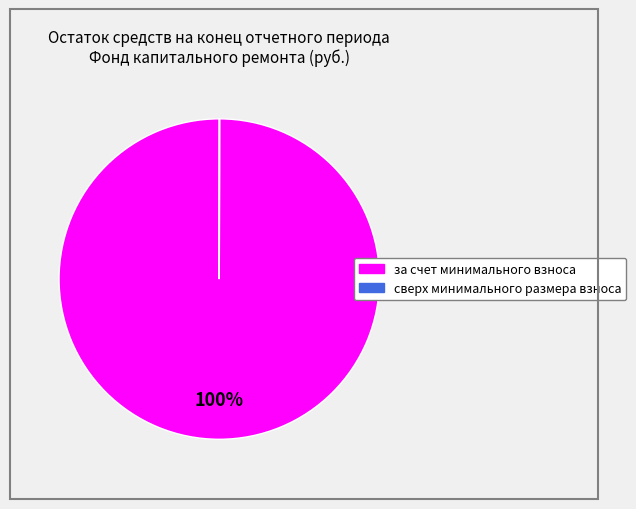

What is the largest slice in the pie chart?

за счет минимального взноса